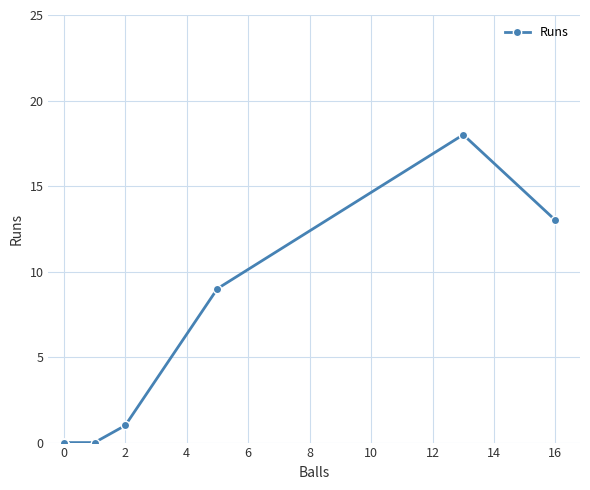

Does the chart display data point markers on the line(s)?

Yes